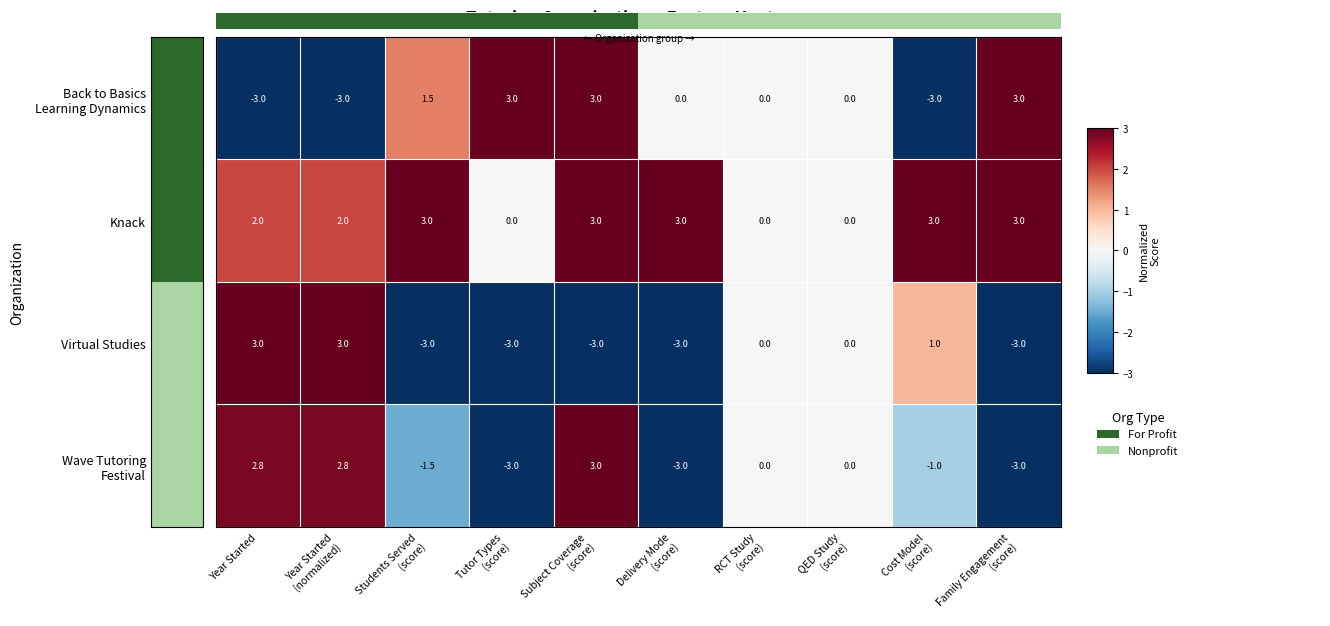

At which label is Knack closest to 1?

Year Started